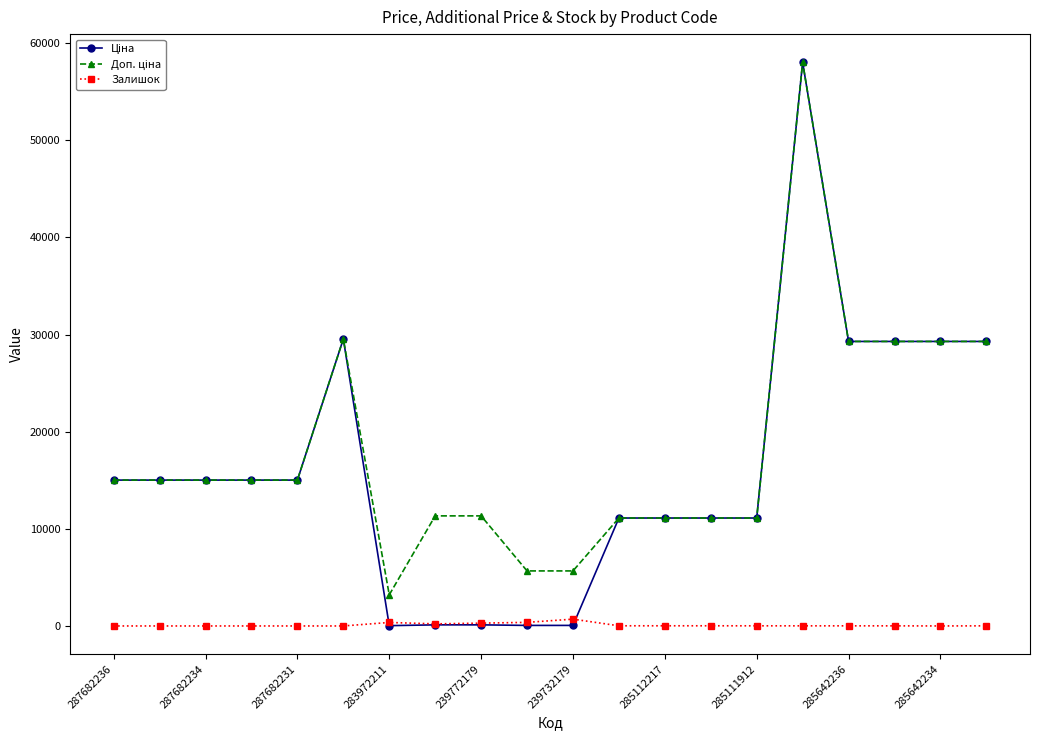

What is the maximum value shown in the chart?

58037.0